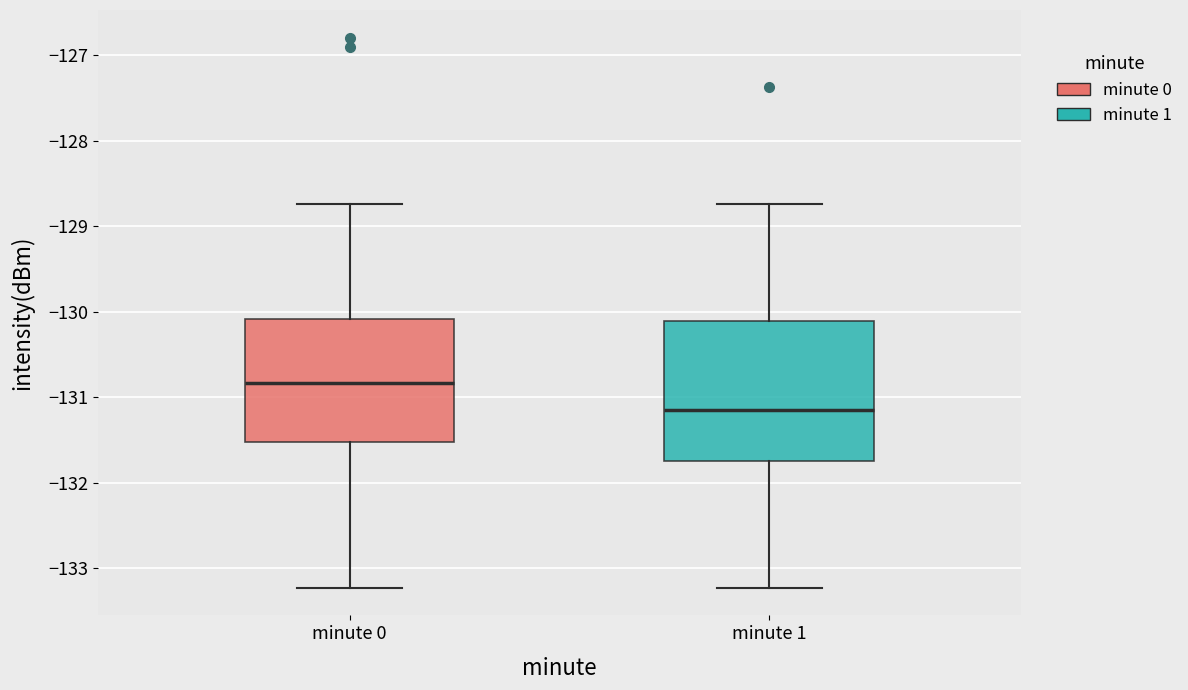

Reading left to right, read every box against the y-axis: the position of its median line, the range the box covers, and the ends of its whiskers. The values are not printed on the chart, so give them approximately, as read against the axis.

minute 0: median -130.8, box -131.5 to -130.1, whiskers -133.2 to -128.7
minute 1: median -131.1, box -131.7 to -130.1, whiskers -133.2 to -128.7